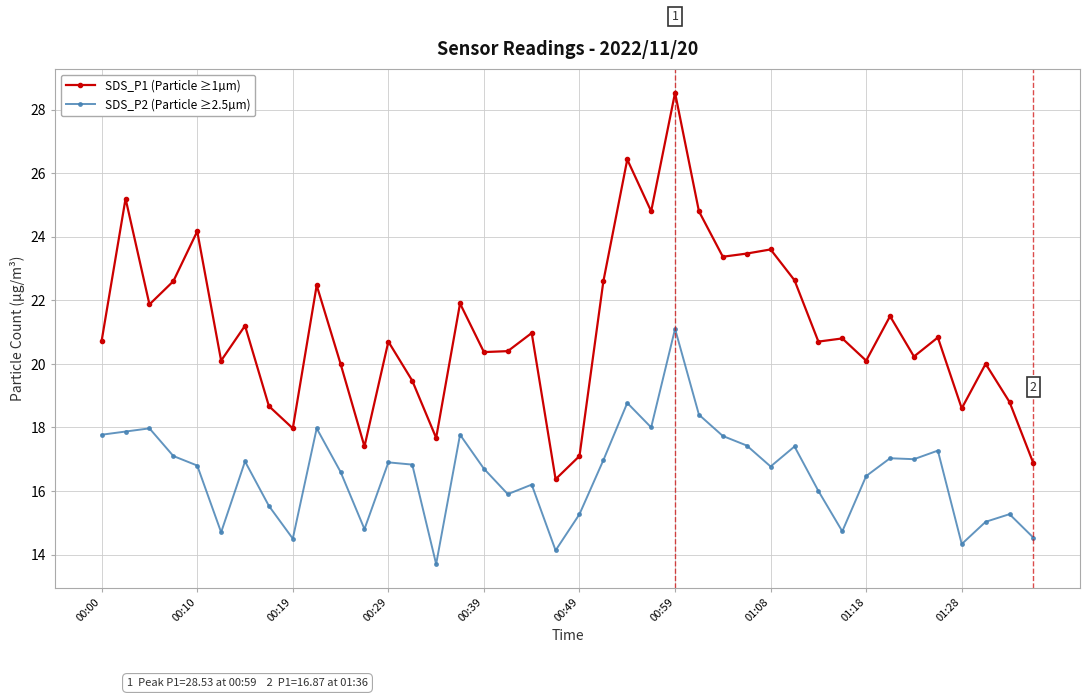

Which series has the largest total across all categories?

SDS_P1 (Particle ≥1µm)